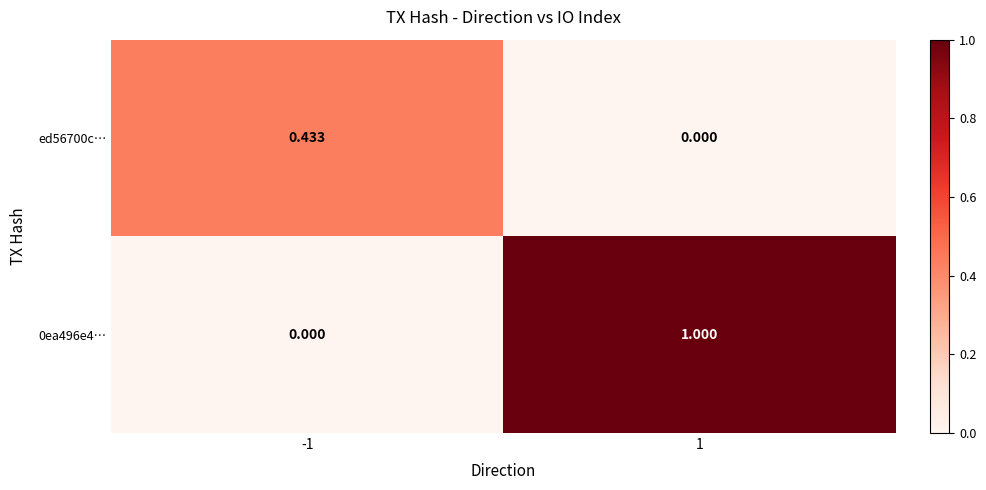

Is the value of 0ea496e4… at 1 greater than the value of ed56700c… at 1?

Yes